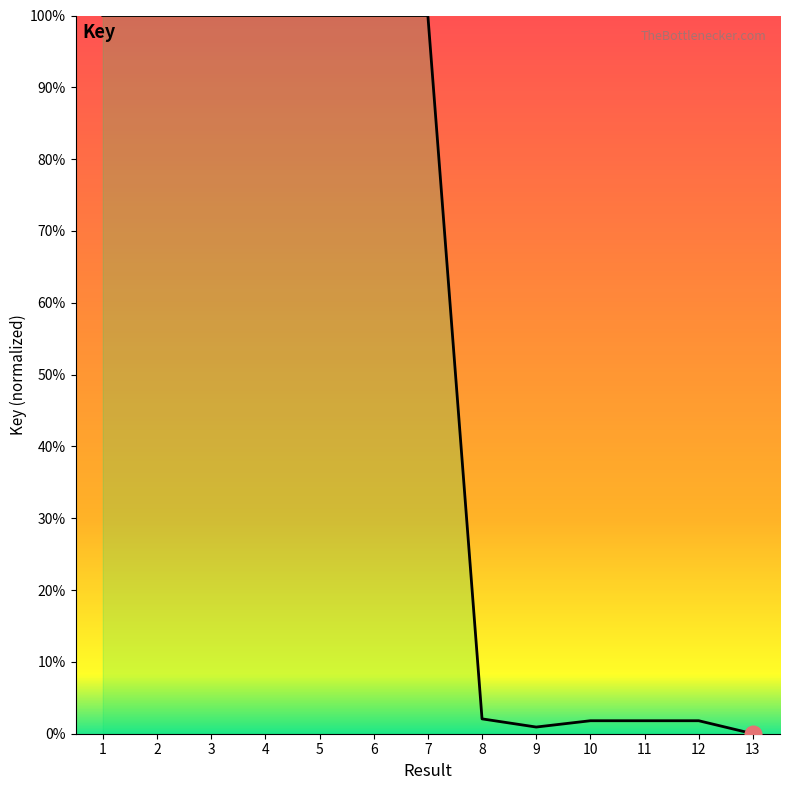

What is the difference between the maximum and minimum values?

100.0